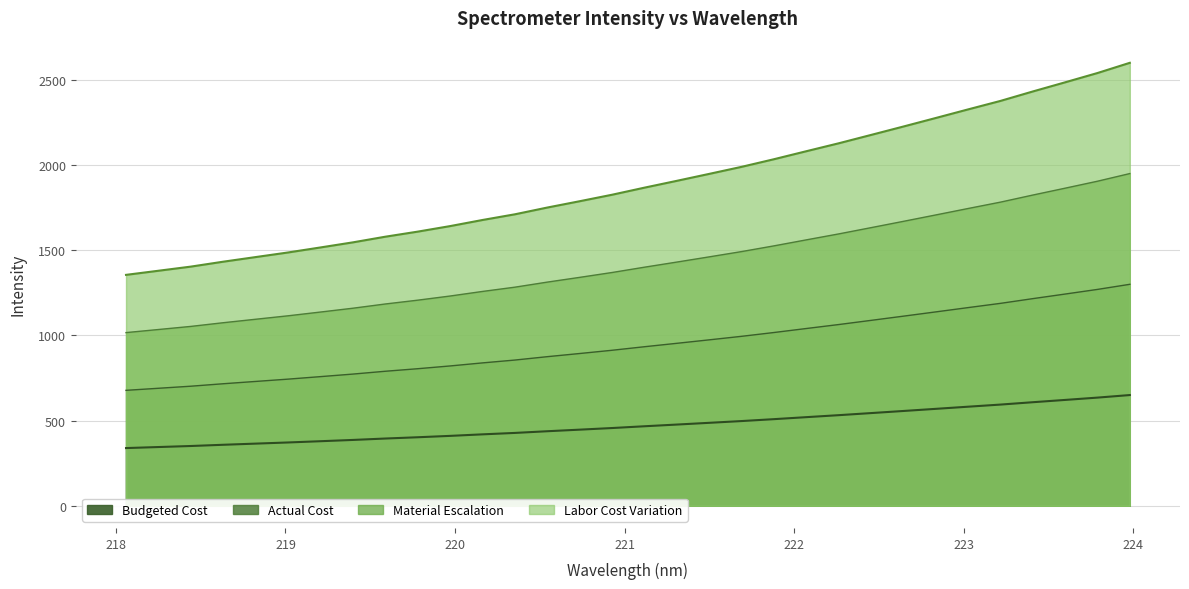

Reading left to right, extract all data points from this chart.

338.8	344.9	351.0	358.2	365.0	371.7	379.1	386.5	394.8	402.3	410.4	419.4	427.7	437.6	446.9	456.4	466.8	476.8	487.0	497.3	508.5	520.3	531.9	544.2	556.5	569.0	581.6	594.1	607.9	621.4	635.0	650.0